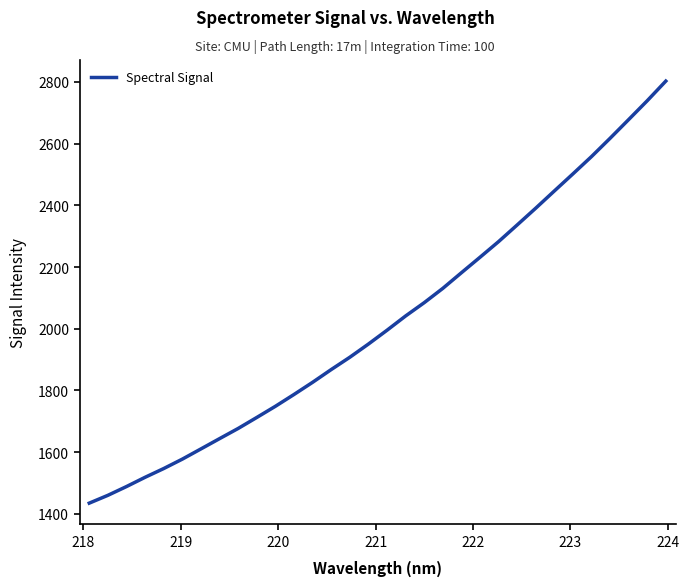

What is the greatest value displayed?

2802.8